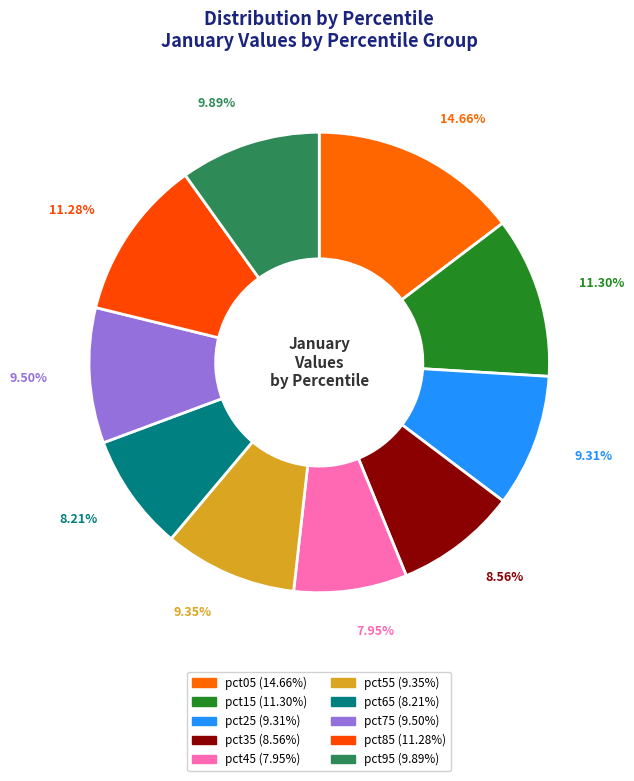

Is there any slice that represents more than half of the pie?

No